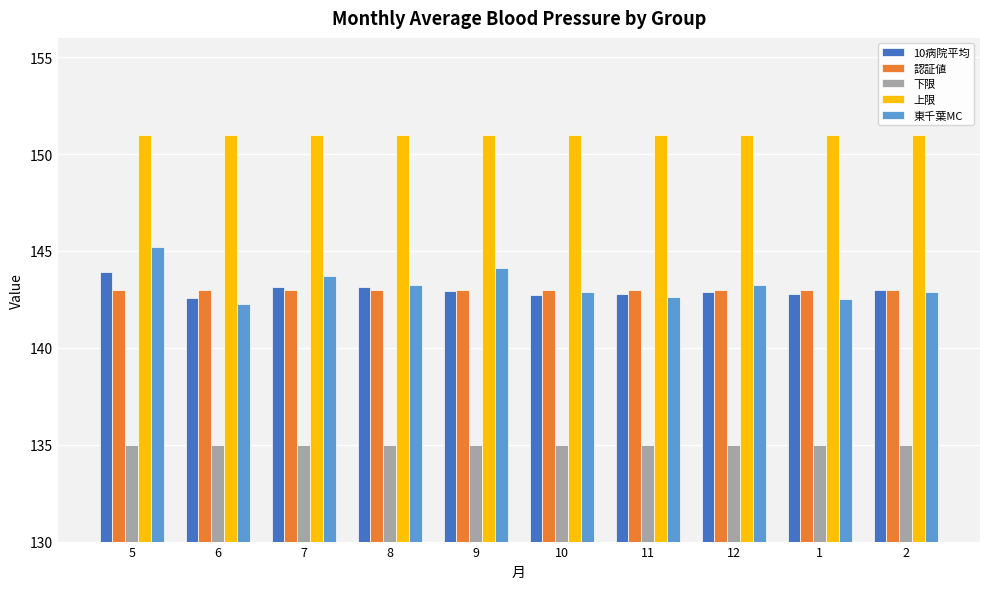

Is it true that 上限 equals 151.0 at 8?

True